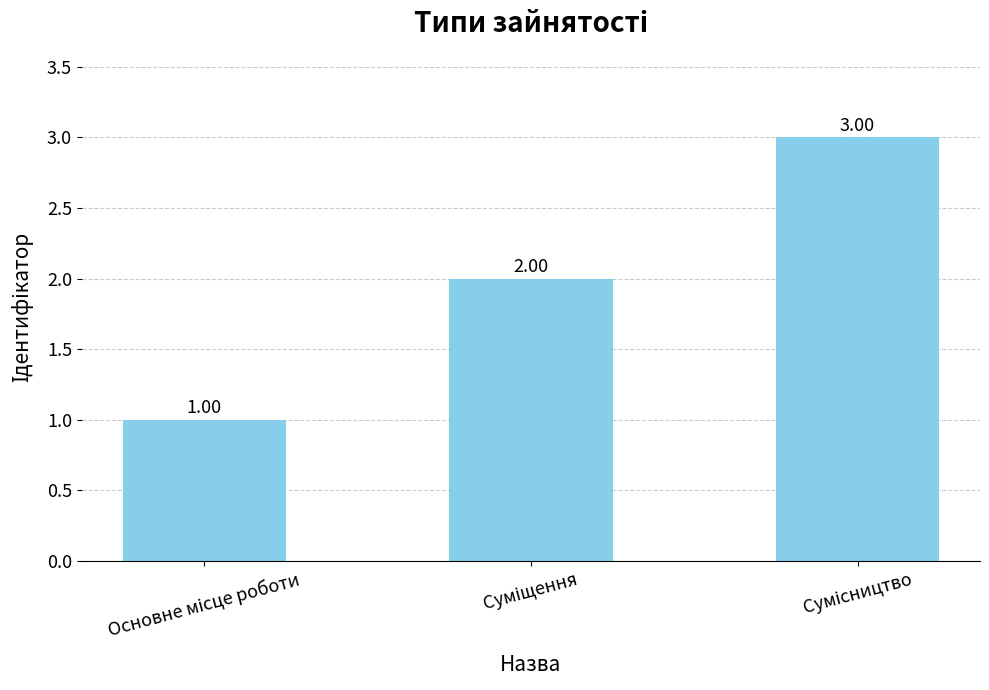

List the labels in order of value, smallest first.

Основне місце роботи, Суміщення, Сумісництво